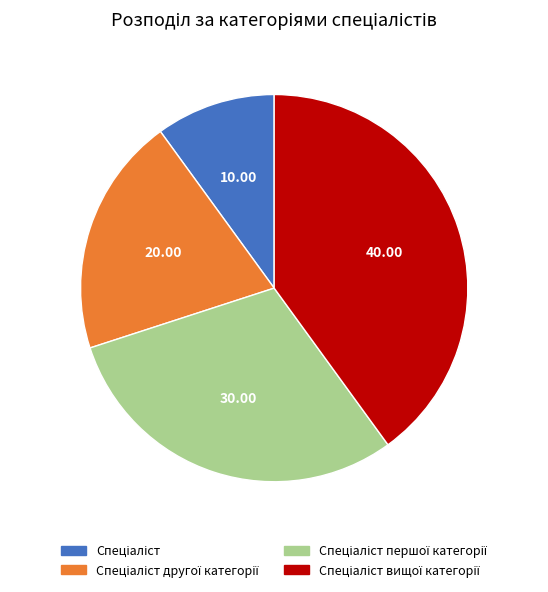

Does any single category account for the majority?

No